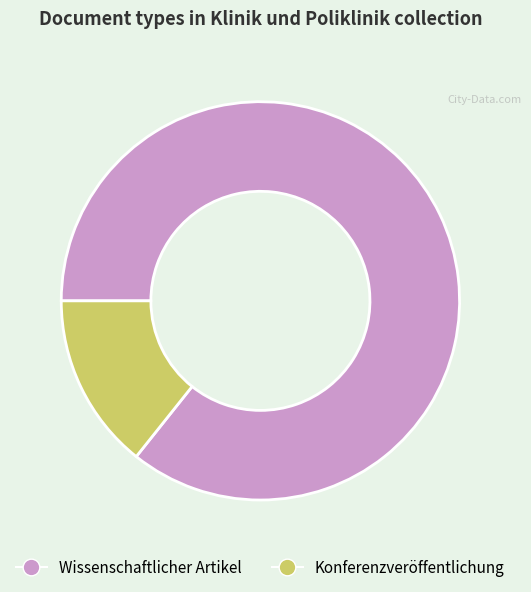

Is the sum of Wissenschaftlicher Artikel and Konferenzveröffentlichung greater than half?

Yes